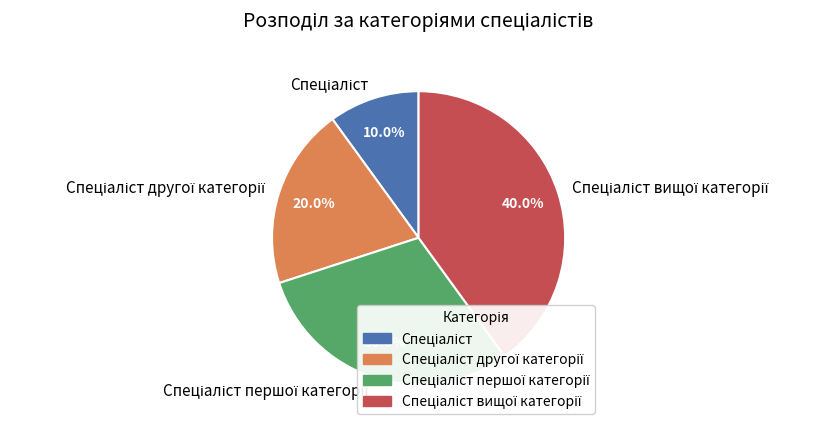

Is there any slice that represents more than half of the pie?

No